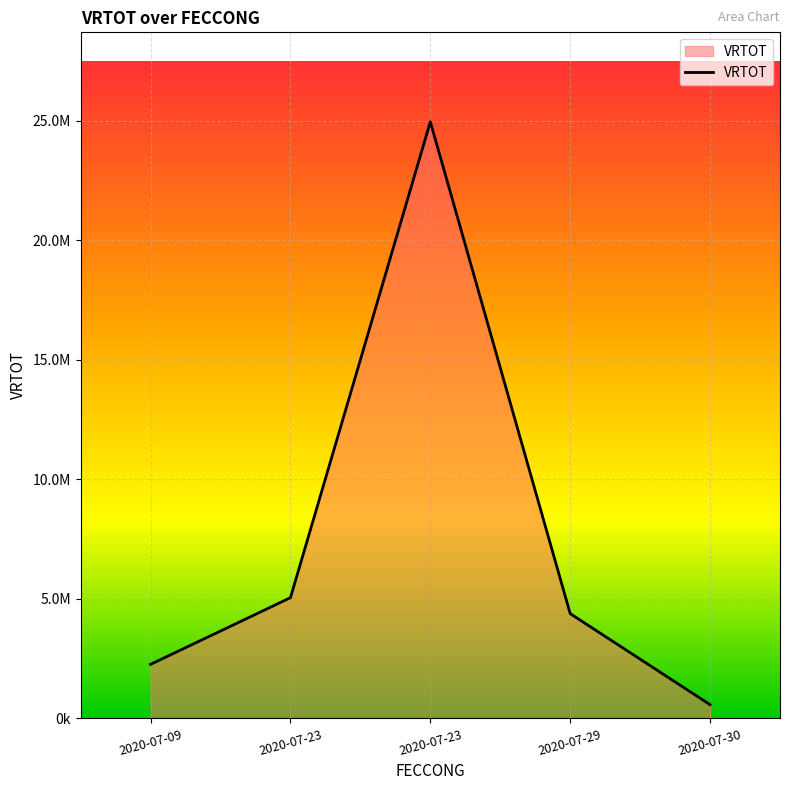

Is this an area chart (filled region under the line)?

Yes